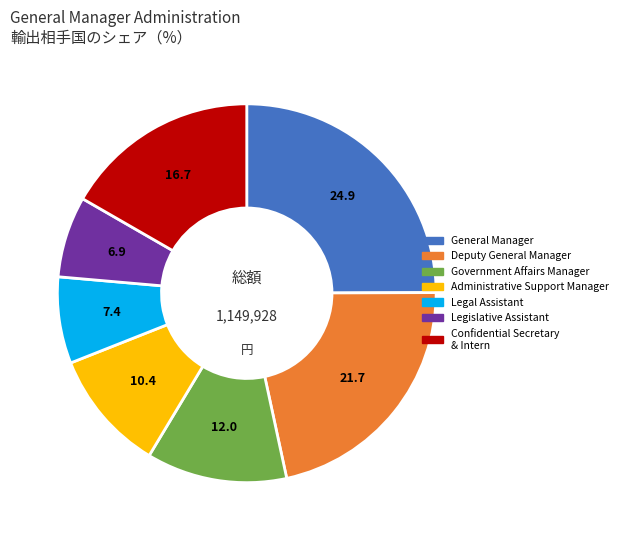

Which slice is the largest?

General Manager